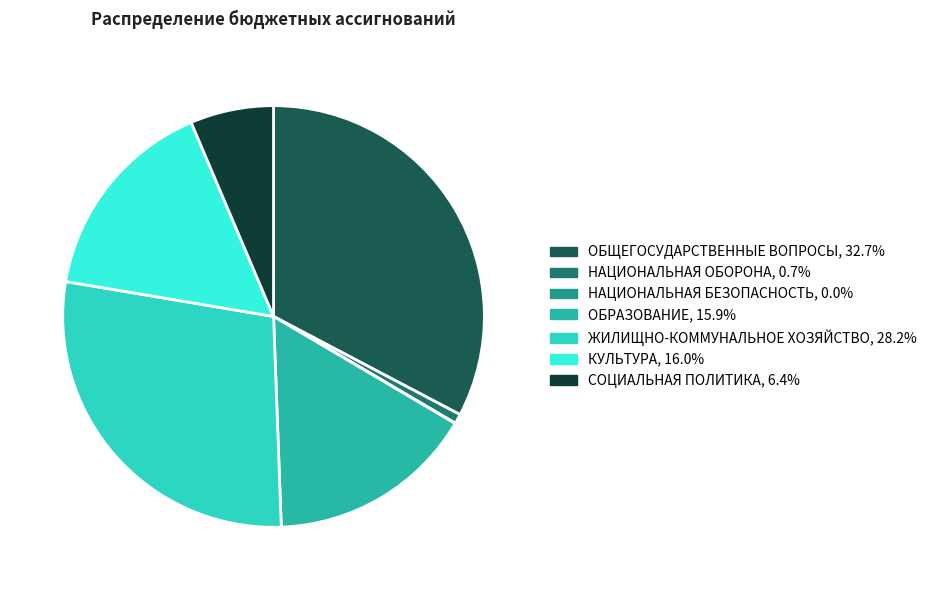

Is СОЦИАЛЬНАЯ ПОЛИТИКА the majority of the pie?

No